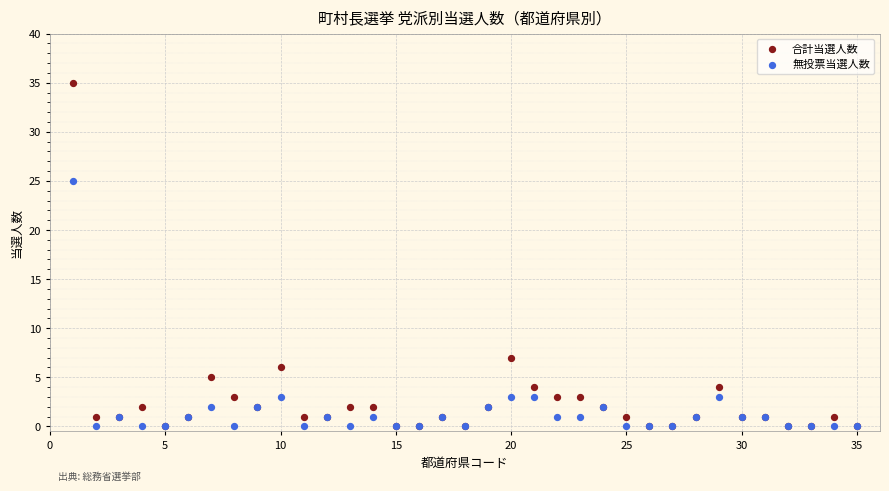

In the 無投票当選人数 series, what Y value is closest to 12?

3